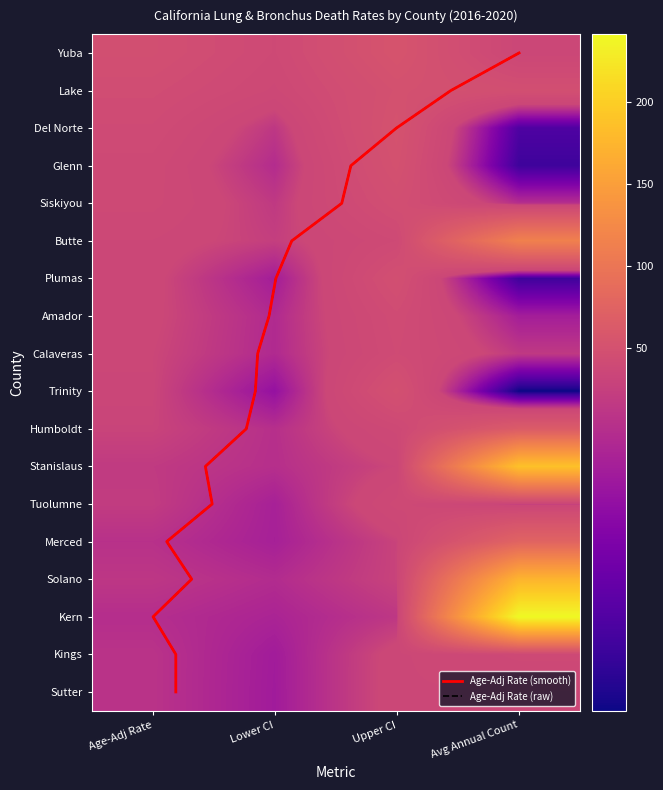

What is the difference between the maximum and minimum values in the Lake series?

12.0